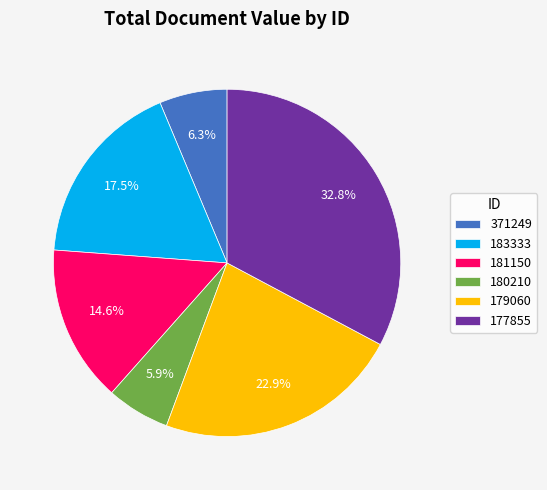

The 177855 slice represents 18% of the pie. True or false?

False